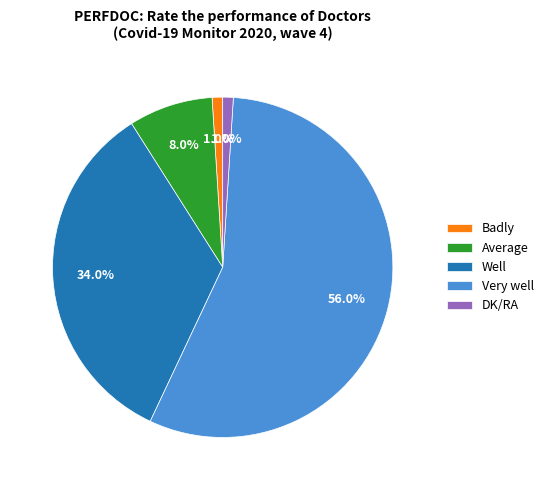

Count the number of slices in the pie.

5